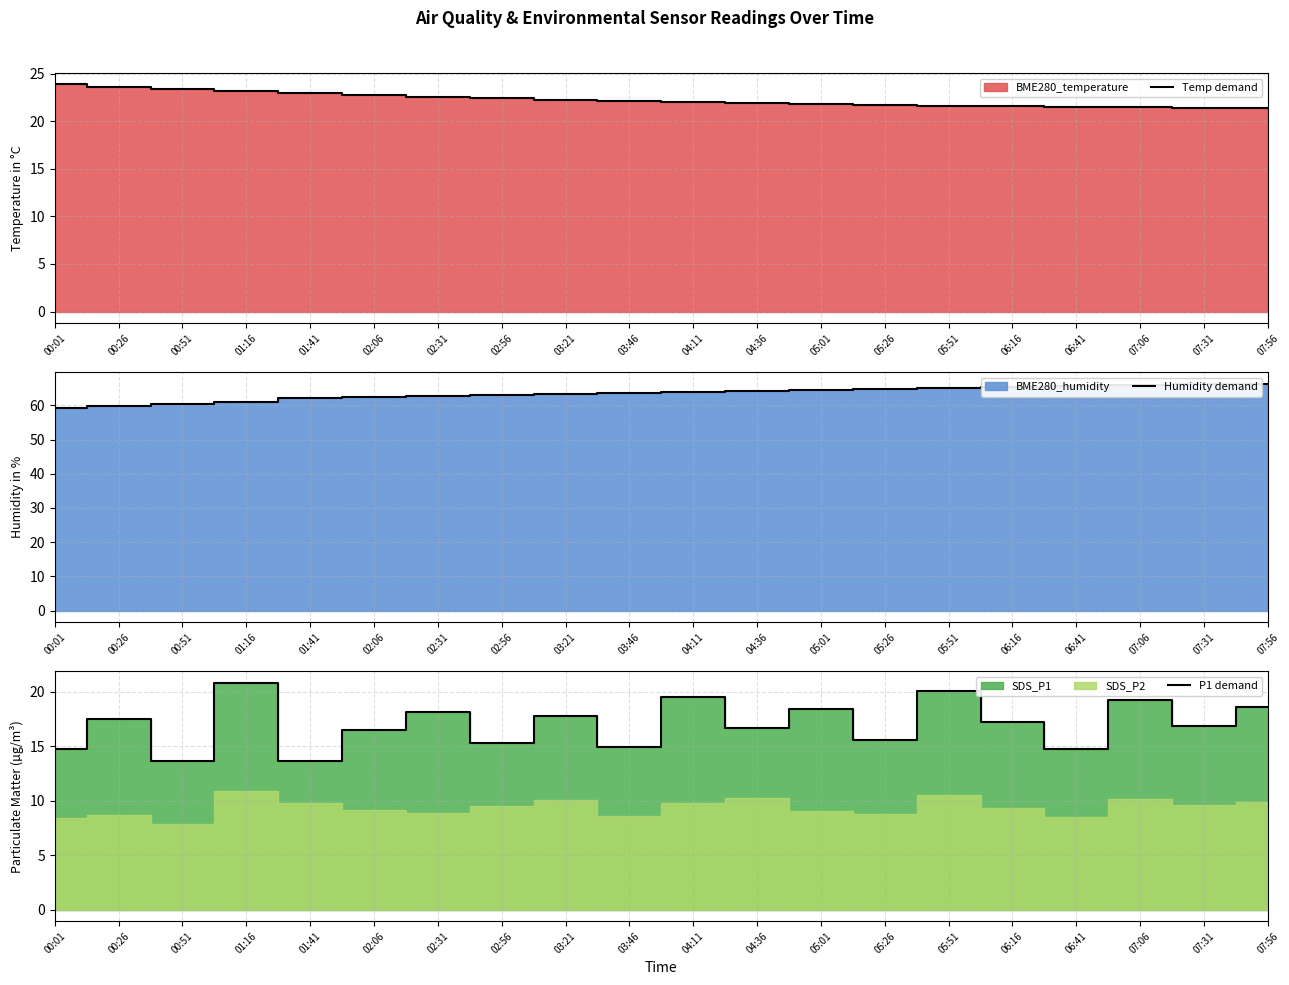

List the series in order of their peak value, highest first.

Humidity demand, Temp demand, P1 demand